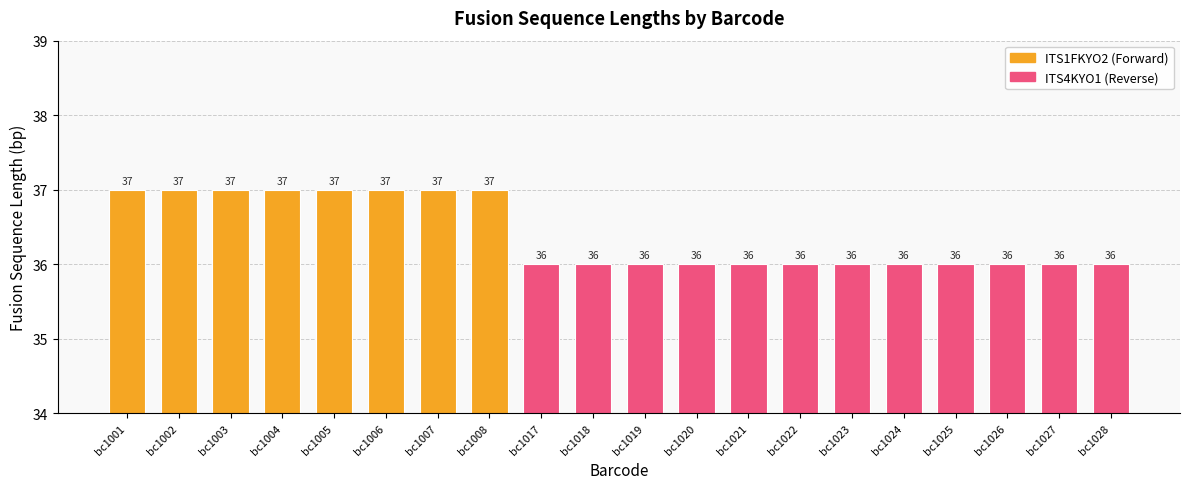

What is the difference between the maximum and second lowest values?

1